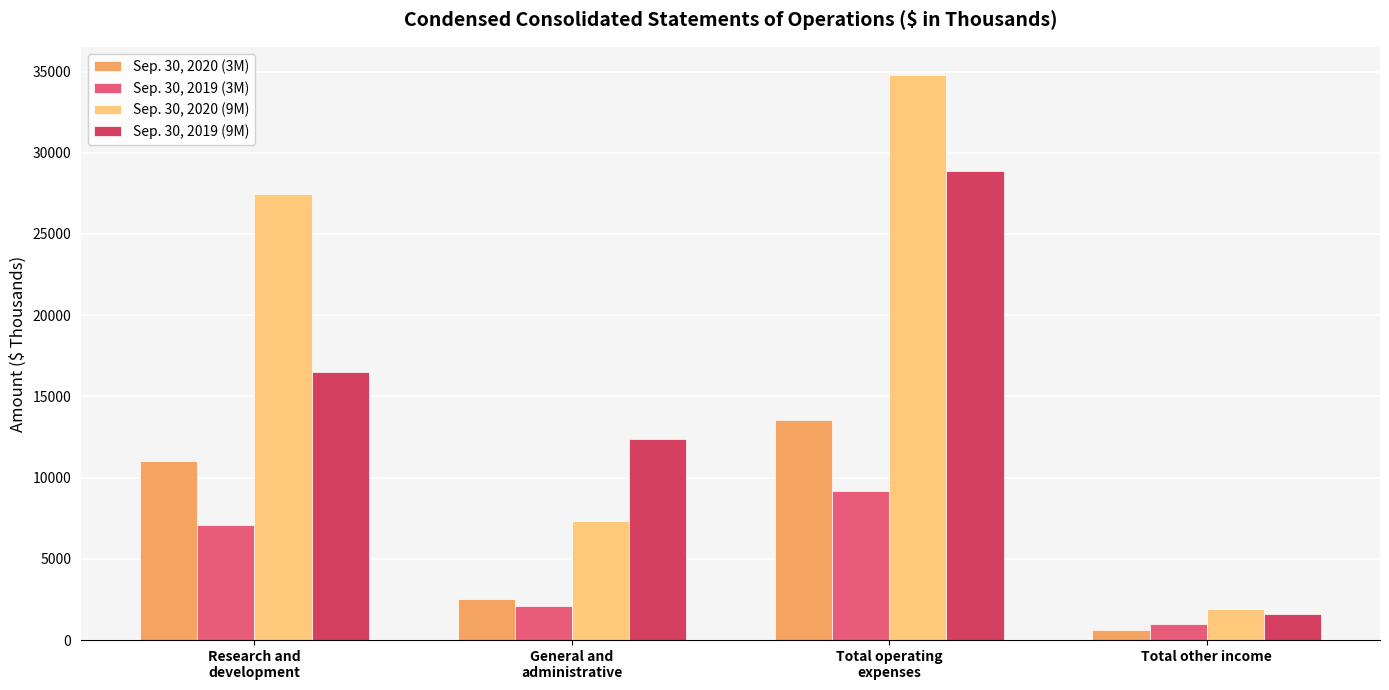

At which label does Sep. 30, 2020 (3M) reach its minimum?

Total other income